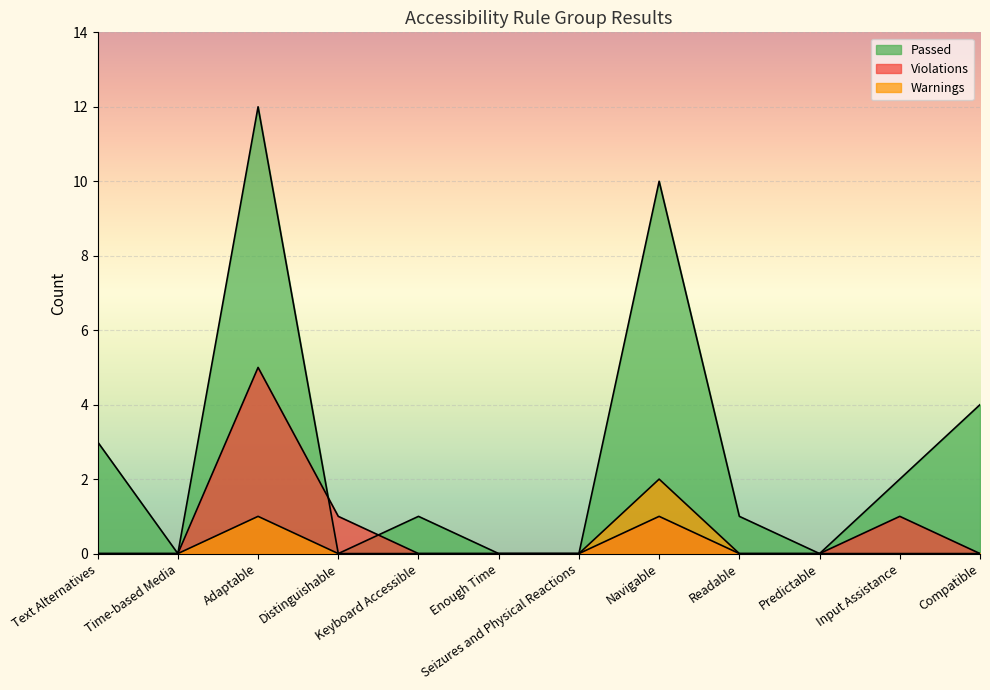

What is the maximum value for Passed?

12